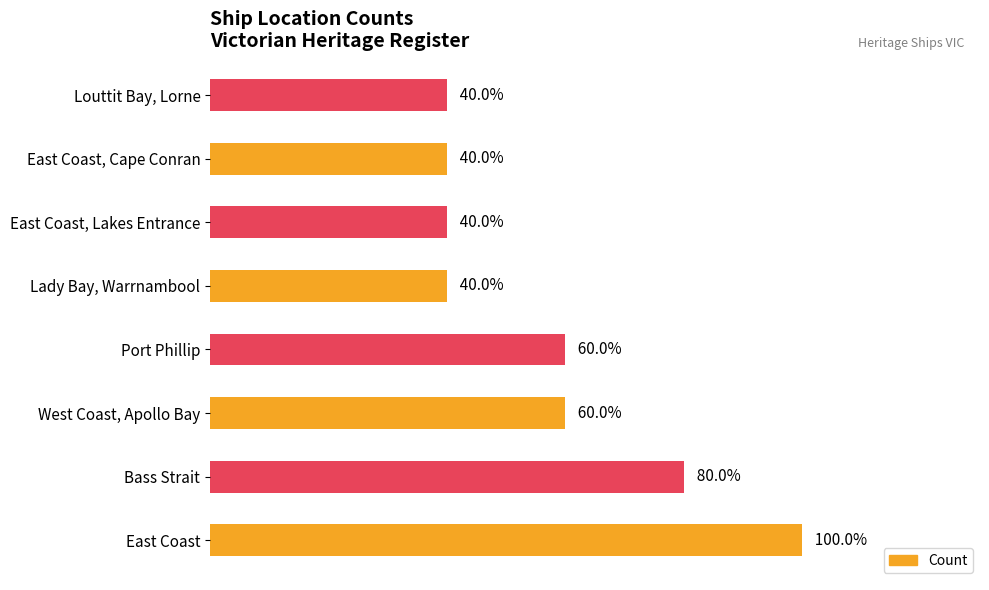

Between Louttit Bay, Lorne and West Coast, Apollo Bay, which is larger?

West Coast, Apollo Bay